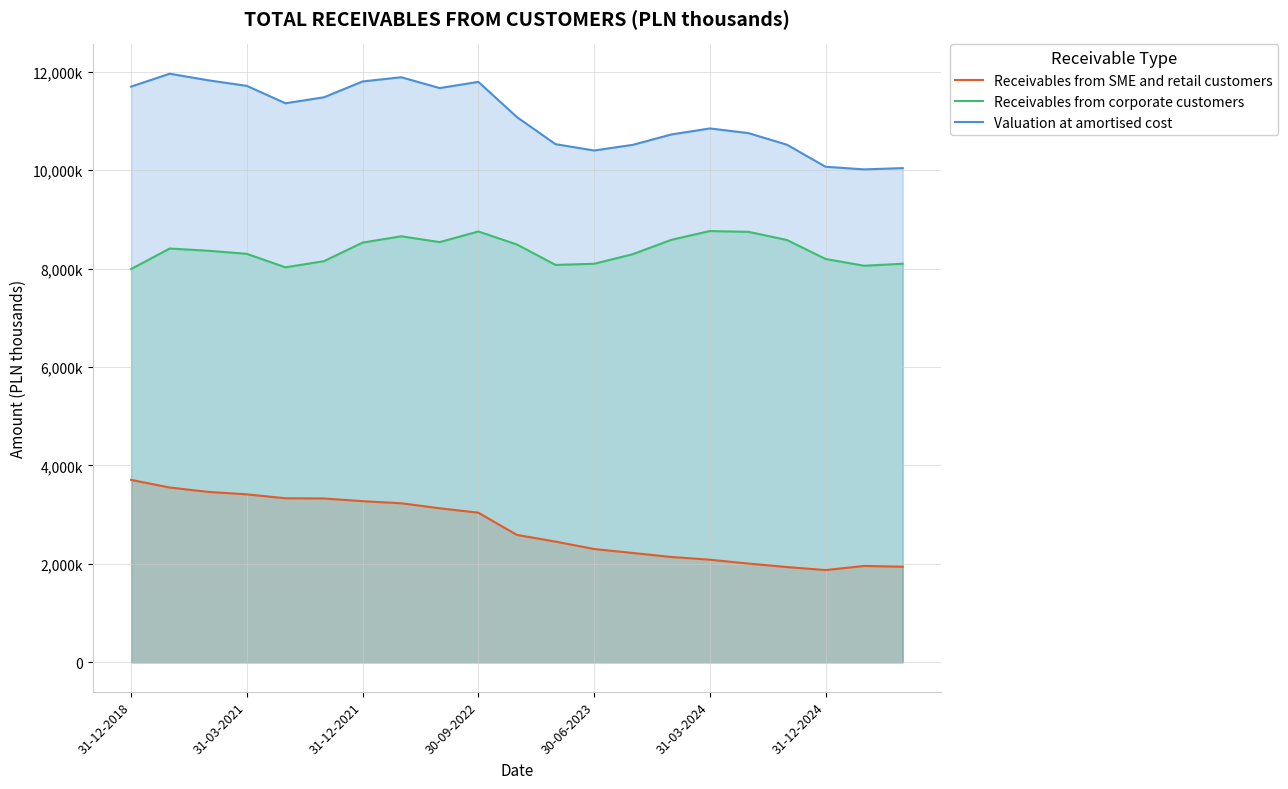

In Valuation at amortised cost, how many points are lower than both neighbors (excluding endpoints)?

4